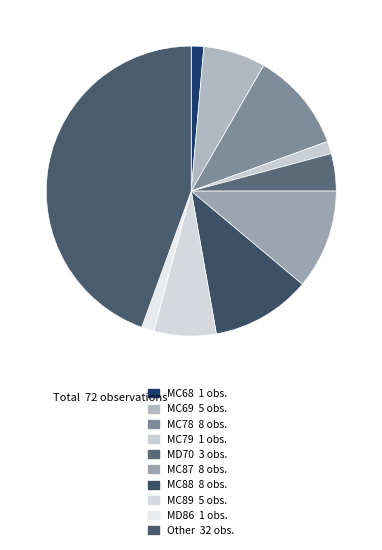

Which category has the biggest portion of the pie?

Other